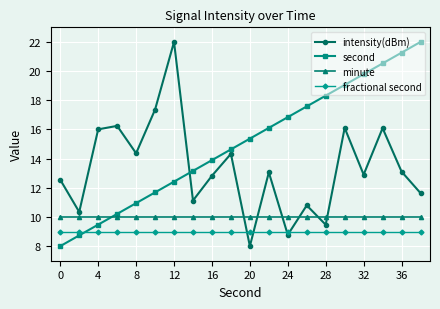

What is the minimum value shown in the chart?

8.0